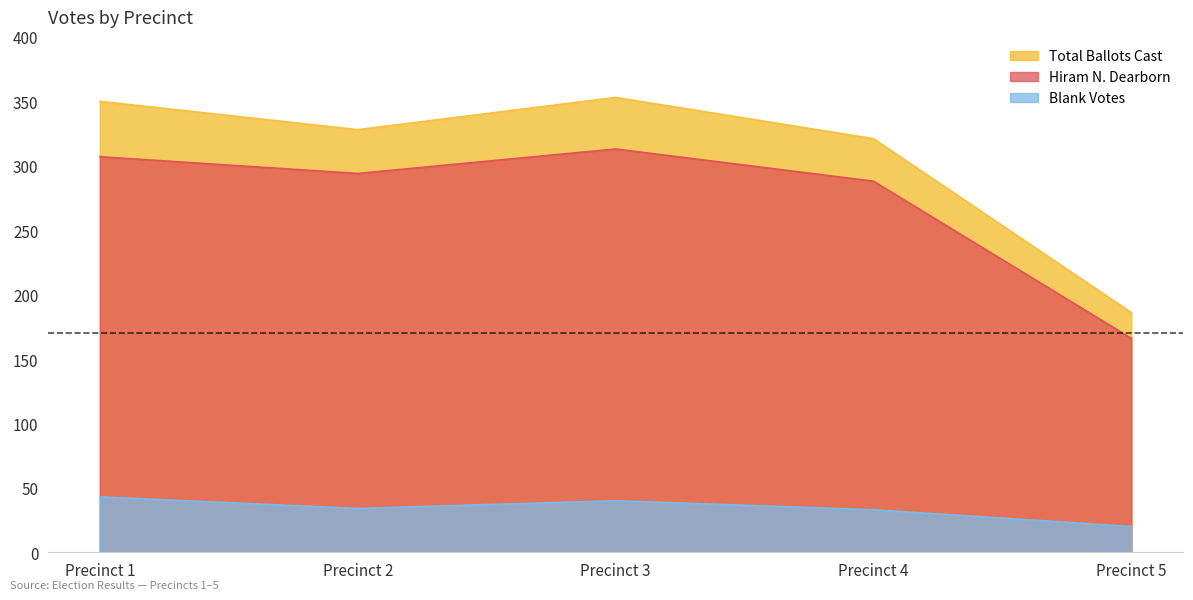

Is the value of Total Ballots Cast at Precinct 2 greater than the value of Hiram N. Dearborn at Precinct 4?

Yes